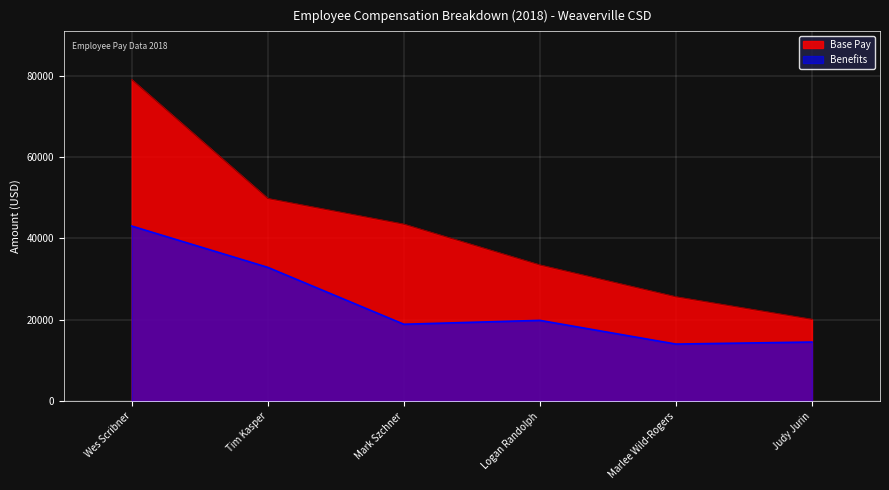

Where is Base Pay nearest to the value 49580?

Tim Kasper